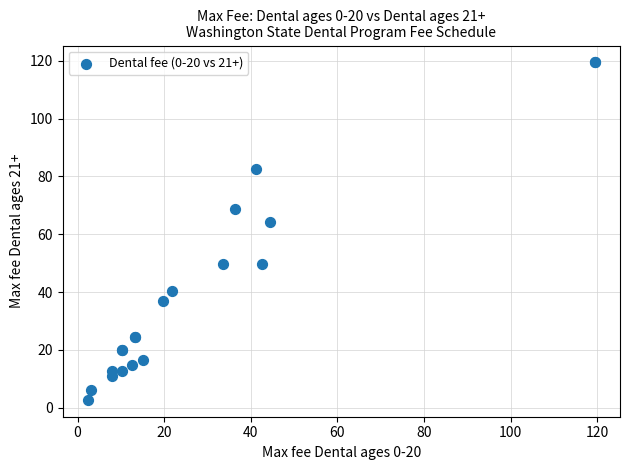

What Y value in the scatter plot is closest to 61?

64.4